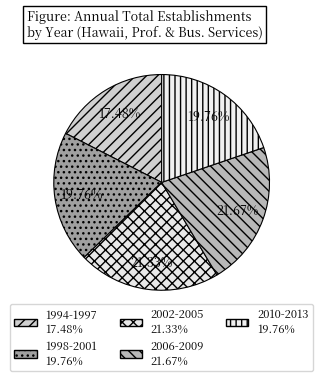

Which slice is the smallest?

1994